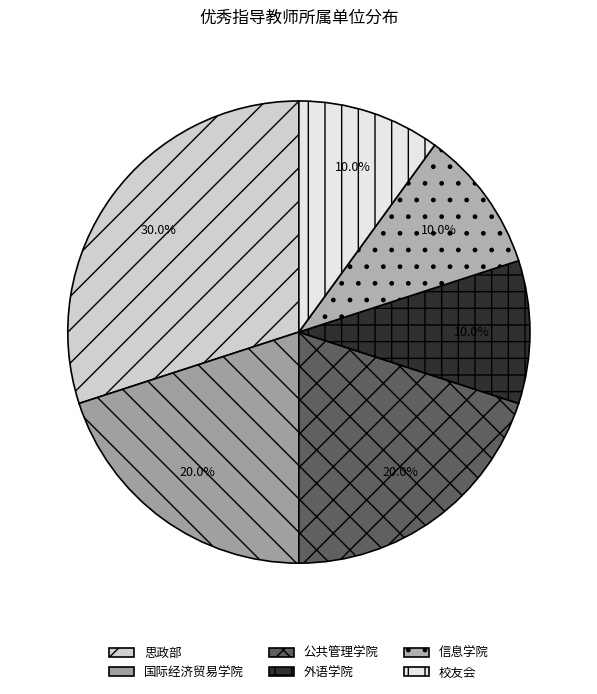

To the nearest percent, what is the difference between the 公共管理学院 and 外语学院 slice percentages?

10%